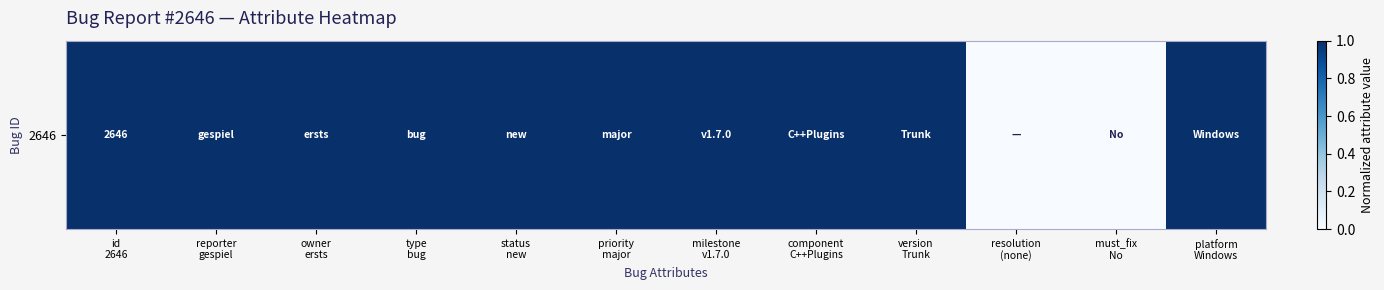

Reading left to right, what are all the values shown in this chart?

id
2646=1	reporter
gespiel=1	owner
ersts=1	type
bug=1	status
new=1	priority
major=1	milestone
v1.7.0=1	component
C++Plugins=1	version
Trunk=1	resolution
(none)=0	must_fix
No=0	platform
Windows=1